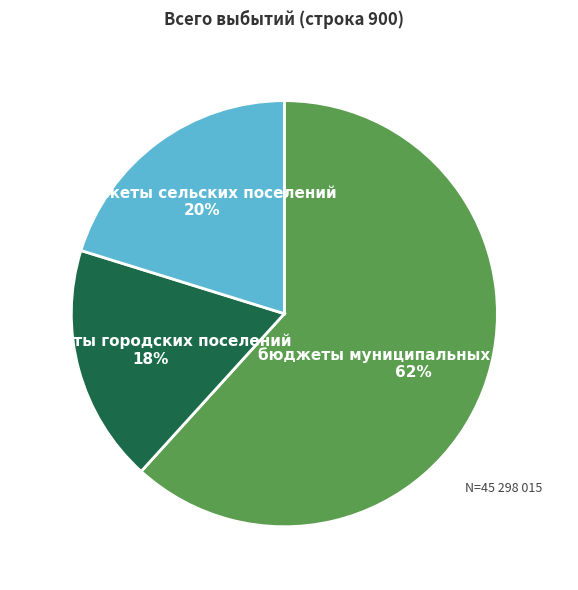

Does any single category account for the majority?

Yes